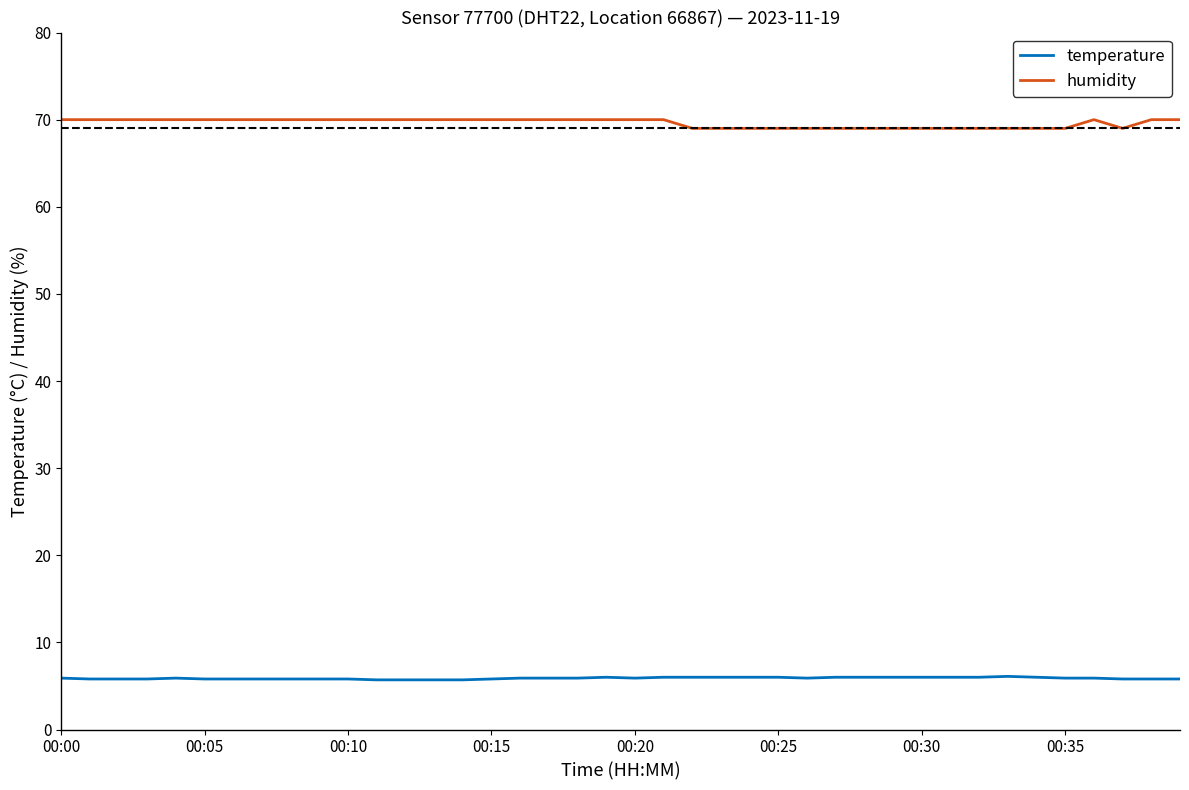

What is the minimum value for temperature?

5.7